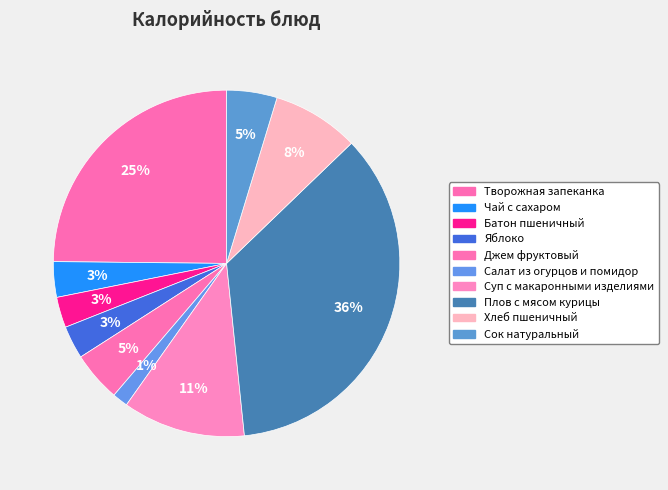

Is the sum of Творожная запеканка and Сок натуральный greater than half?

No